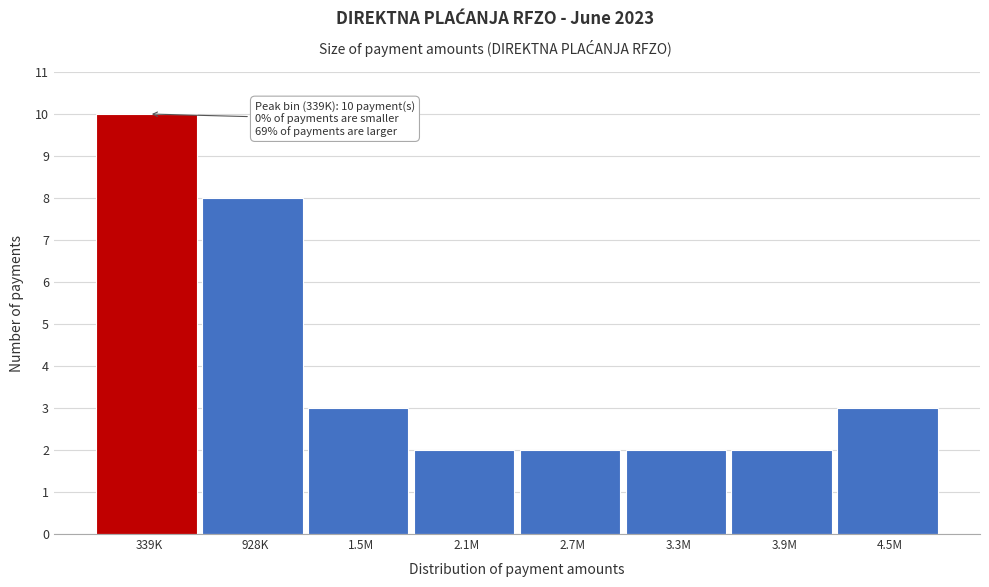

Reading right to left, list all the values displayed in this chart.

3	2	2	2	2	3	8	10